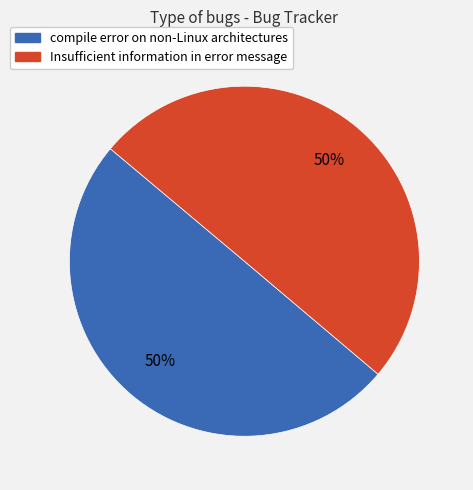

Is the sum of Insufficient information in error message and compile error on non-Linux architectures greater than half?

Yes